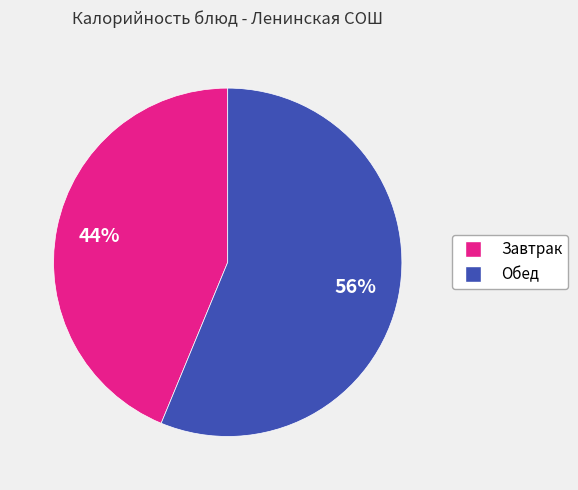

To the nearest percent, what is the difference between the largest and smallest slice percentages?

12%